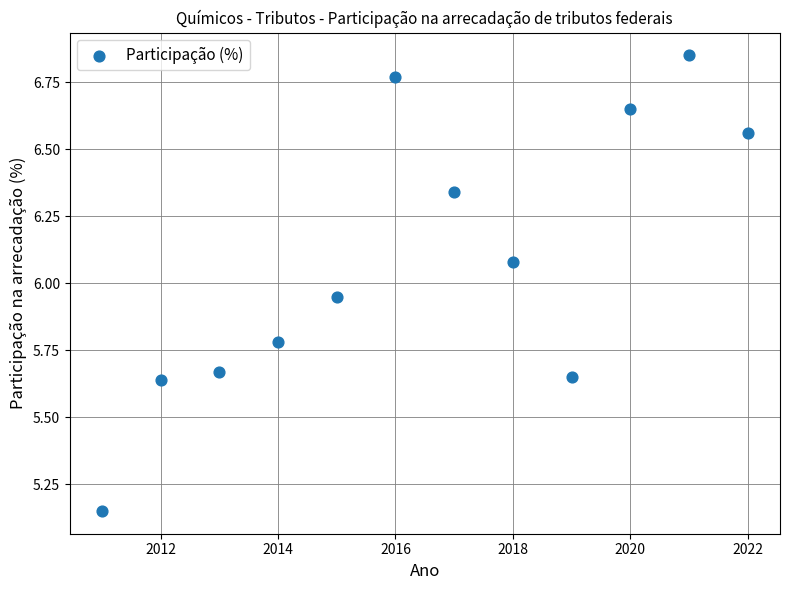

What is the range of X values (max minus min)?

11.0